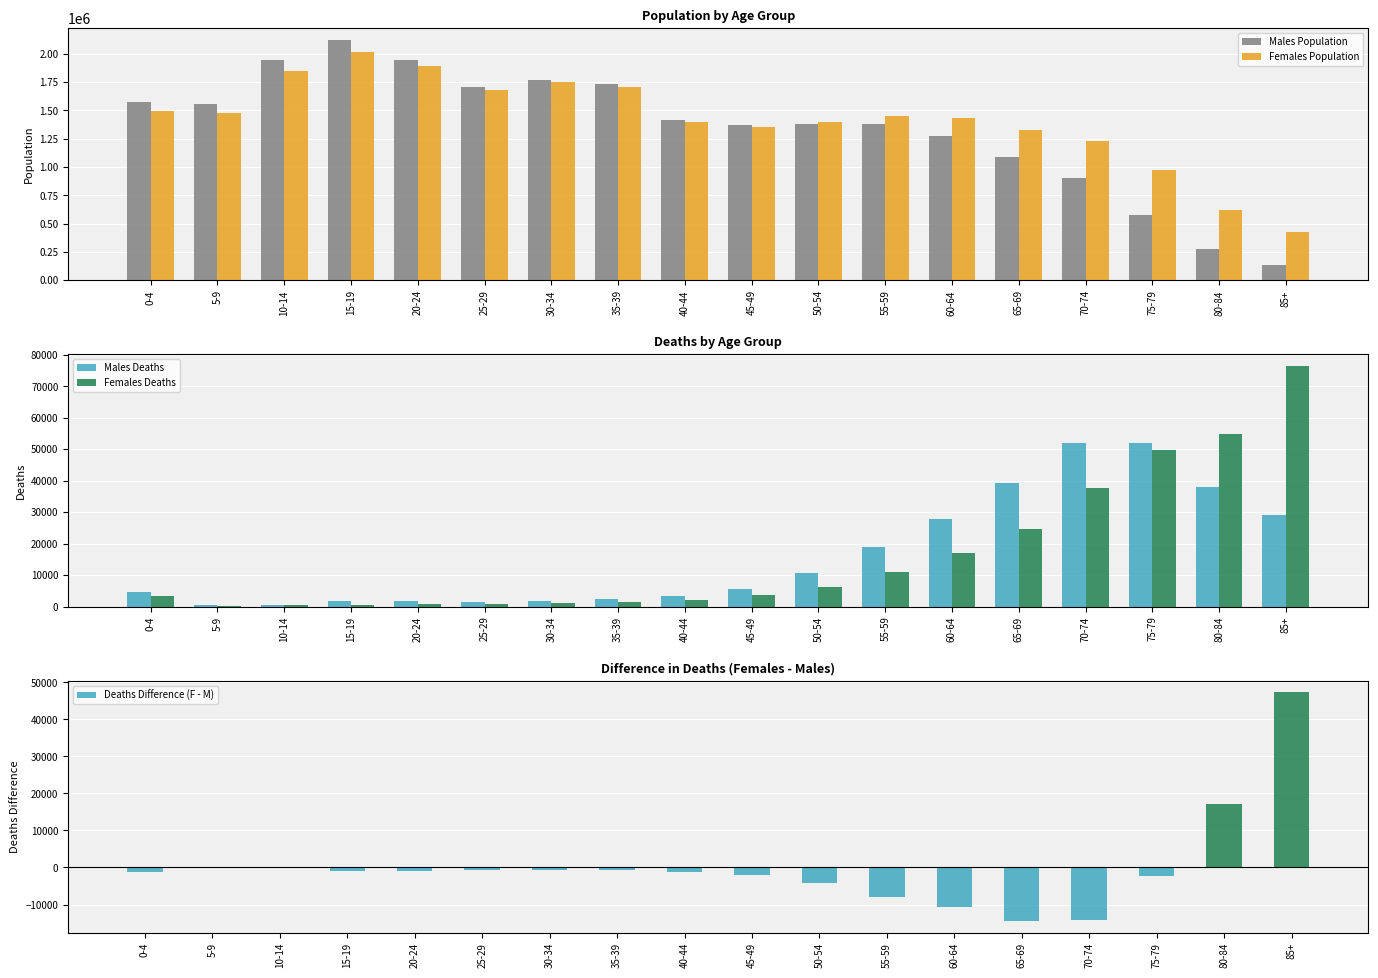

How many data points does each series have?

18